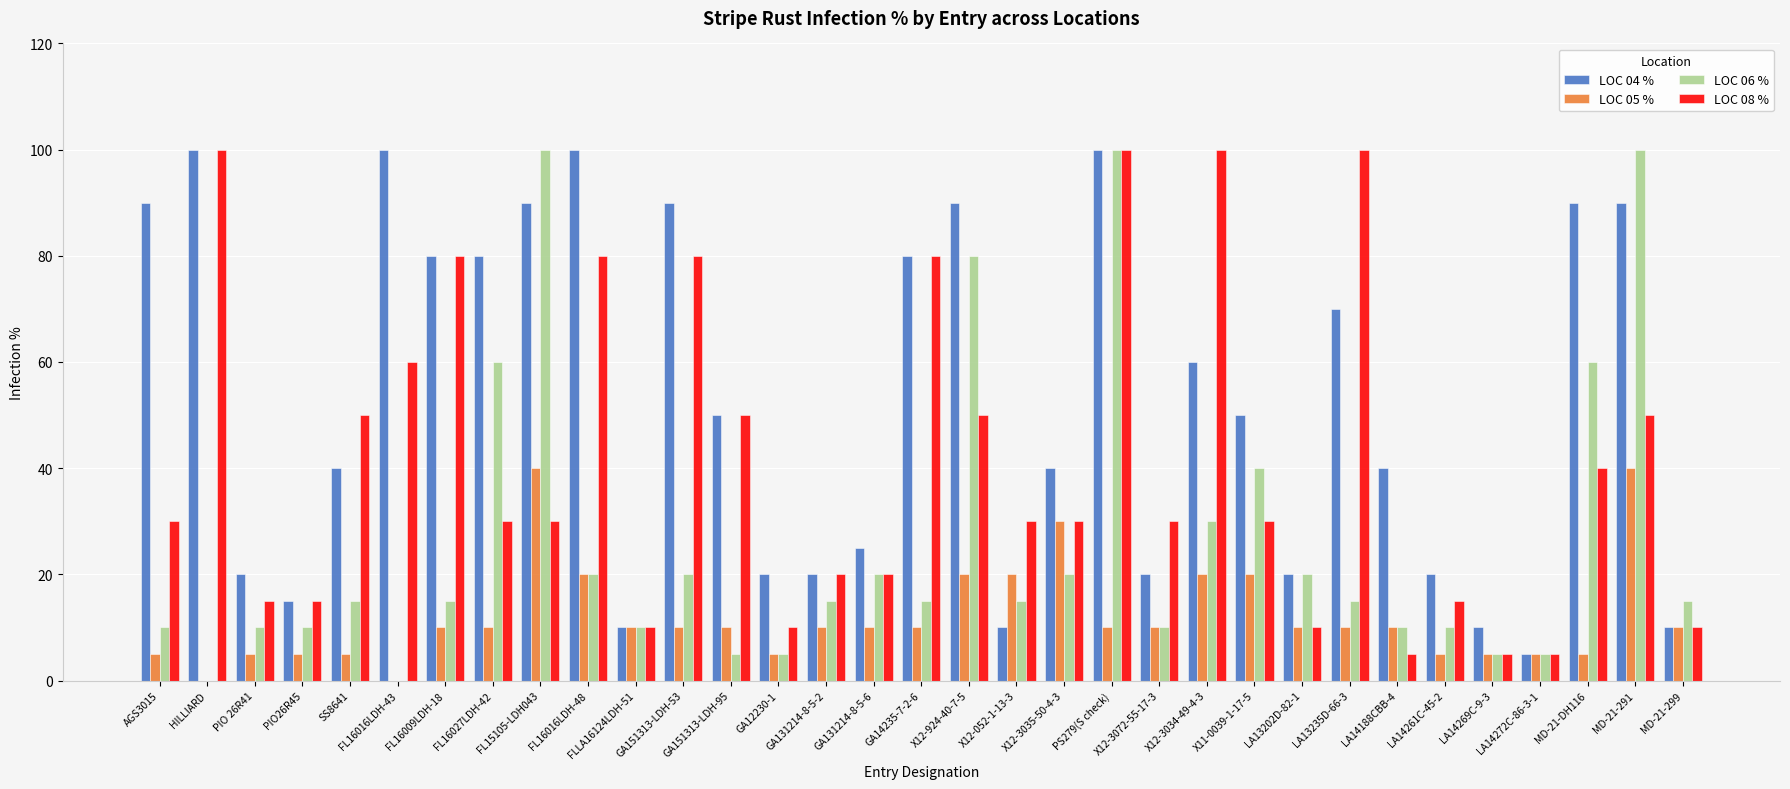

How many groups of bars are there?

33